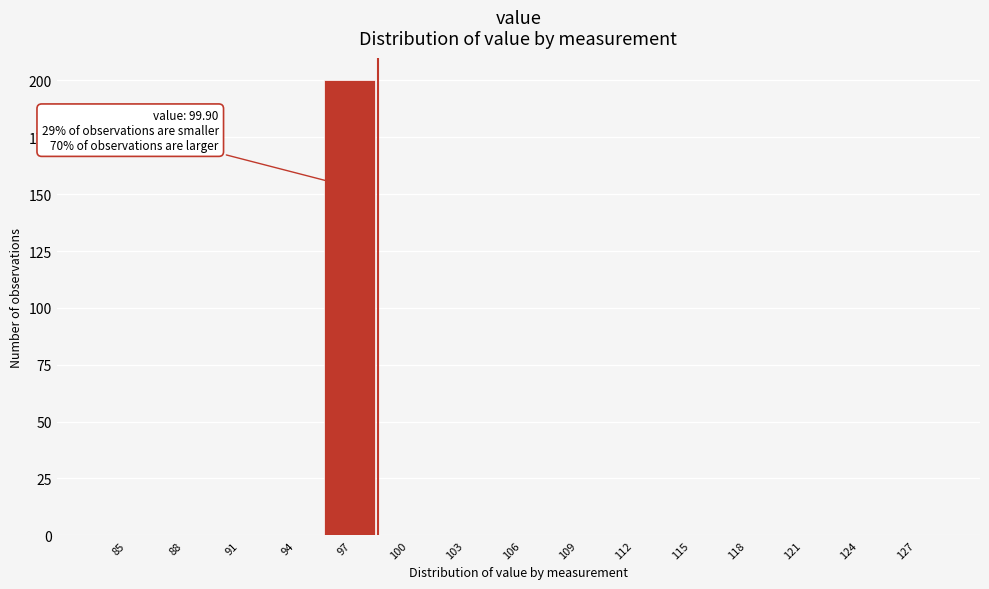

Reading left to right, list all the values displayed in this chart.

85=0	88=0	91=0	94=0	97=200	100=0	103=0	106=0	109=0	112=0	115=0	118=0	121=0	124=0	127=0